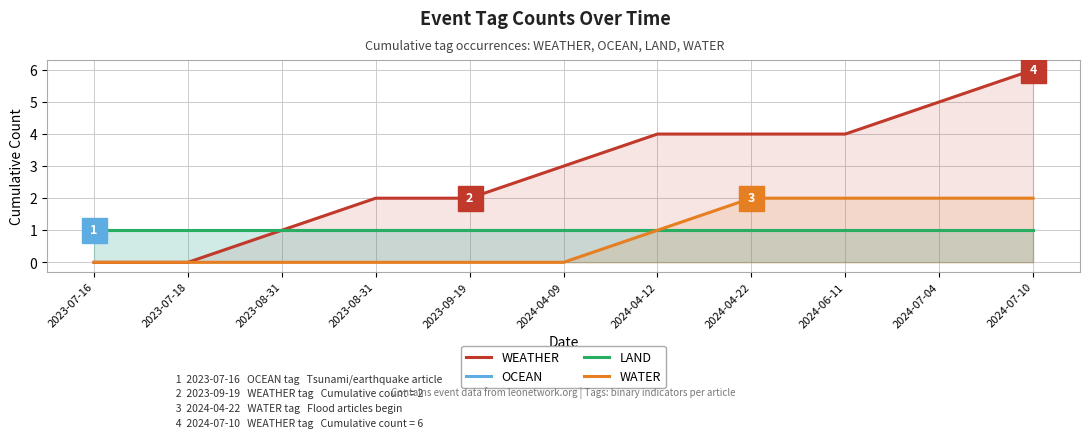

How many series are shown in this chart?

4